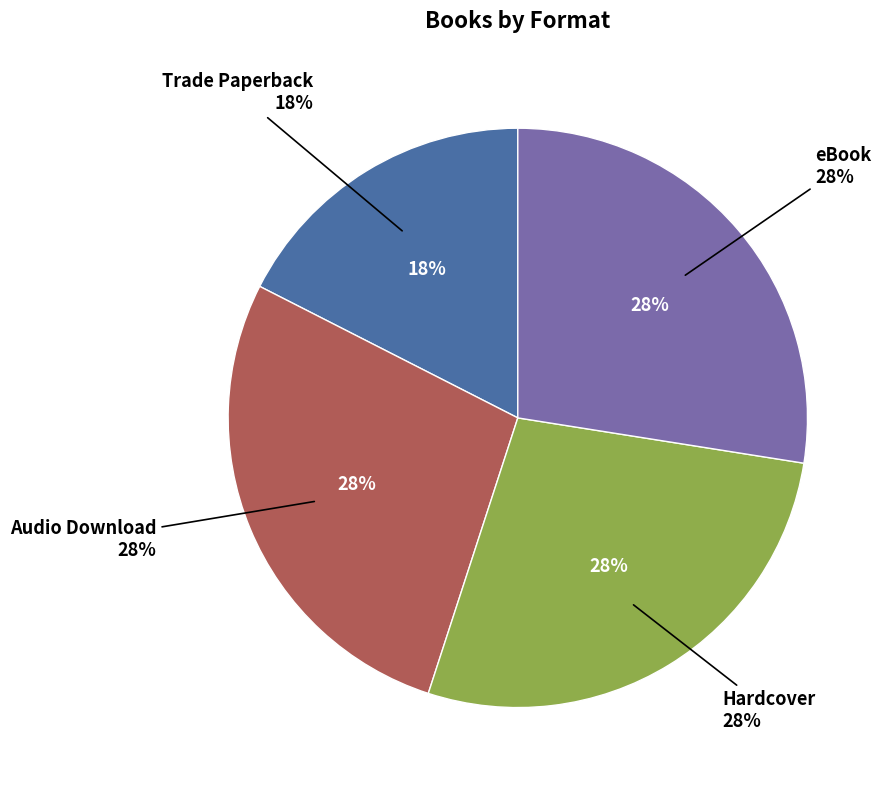

Rank the categories by value from highest to lowest.

Audio Download, Hardcover, eBook, Trade Paperback